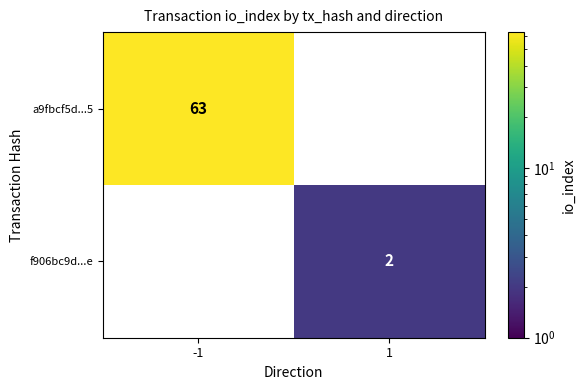

List the series in order of their overall mean, highest first.

a9fbcf5d...5, f906bc9d...e